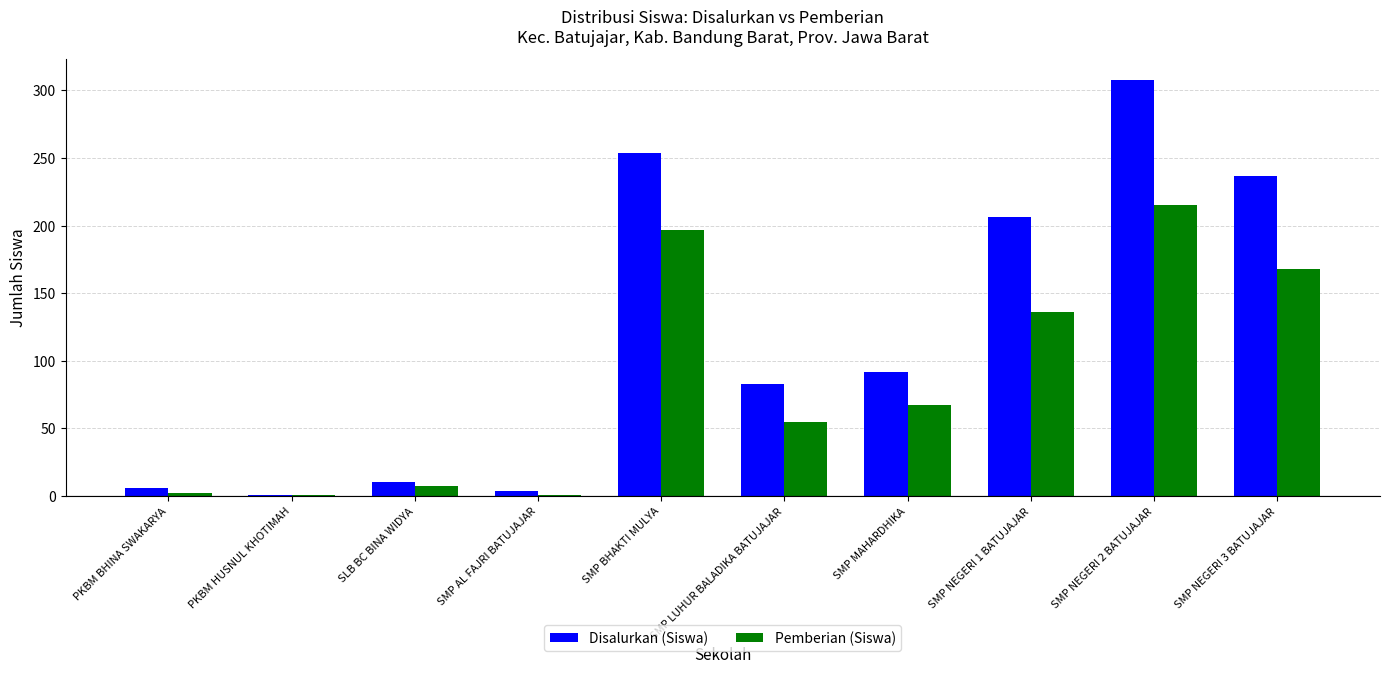

What is the maximum value shown in the chart?

308